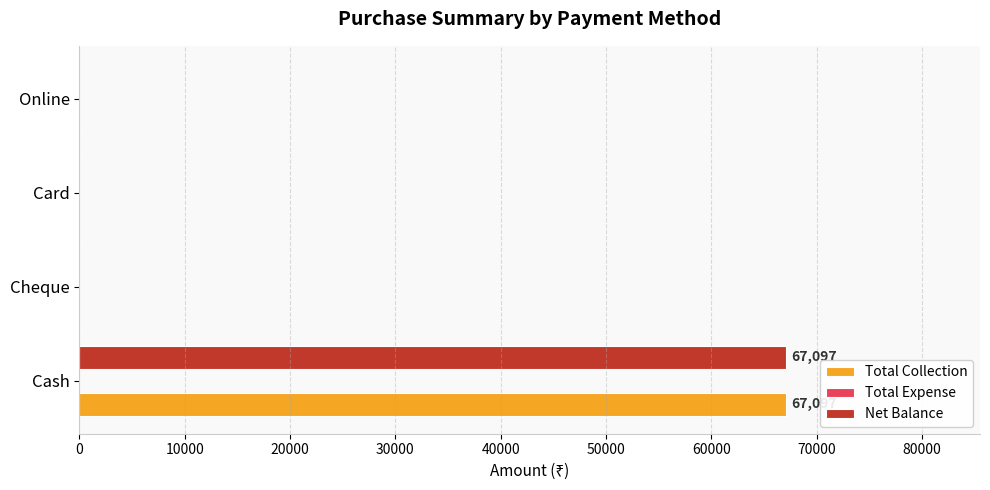

Is the value of Total Collection at Cash greater than the value of Net Balance at Online?

Yes